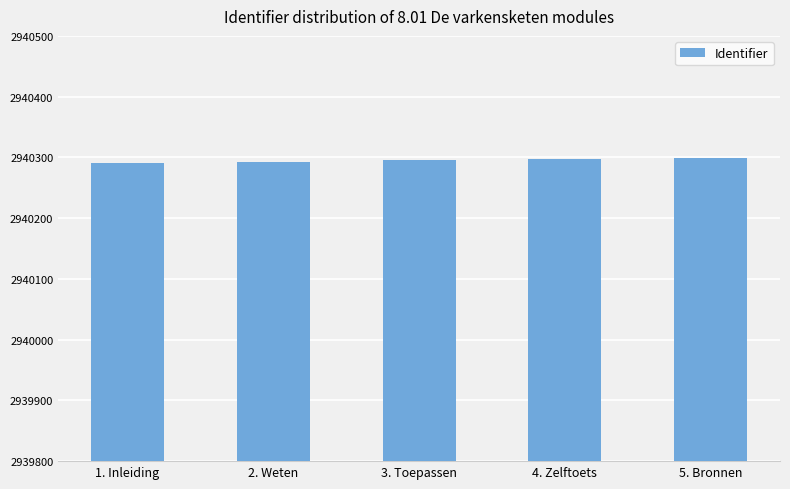

What is the value of the 3rd bar from the left?

2940295